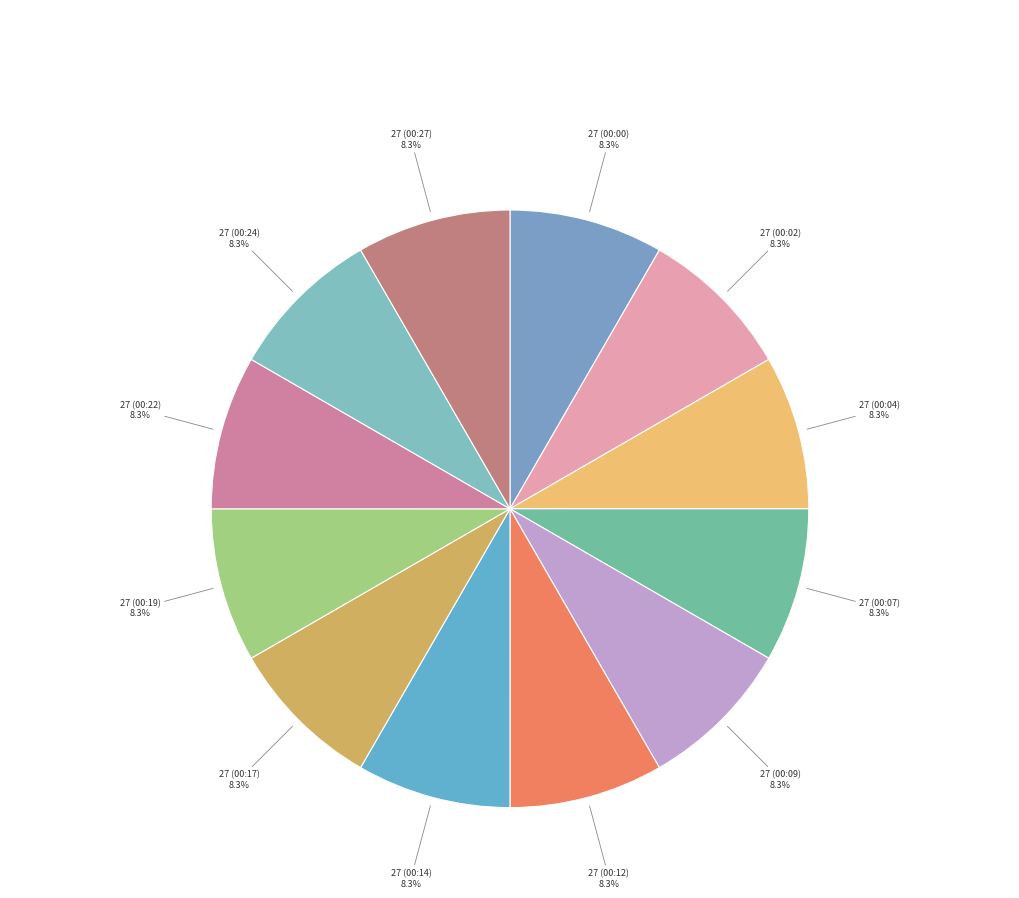

To the nearest percent, what portion does 27 (00:02) represent?

8%